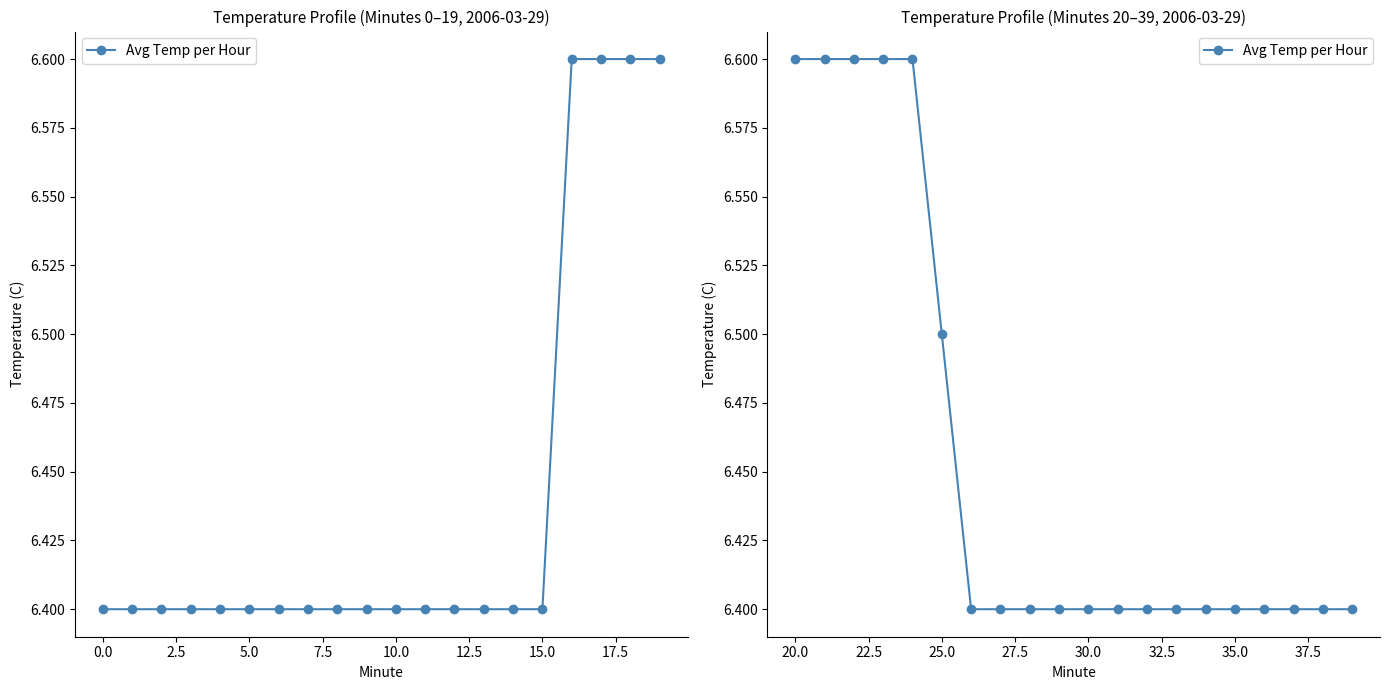

Where is the data nearest to the value 6?

12.5